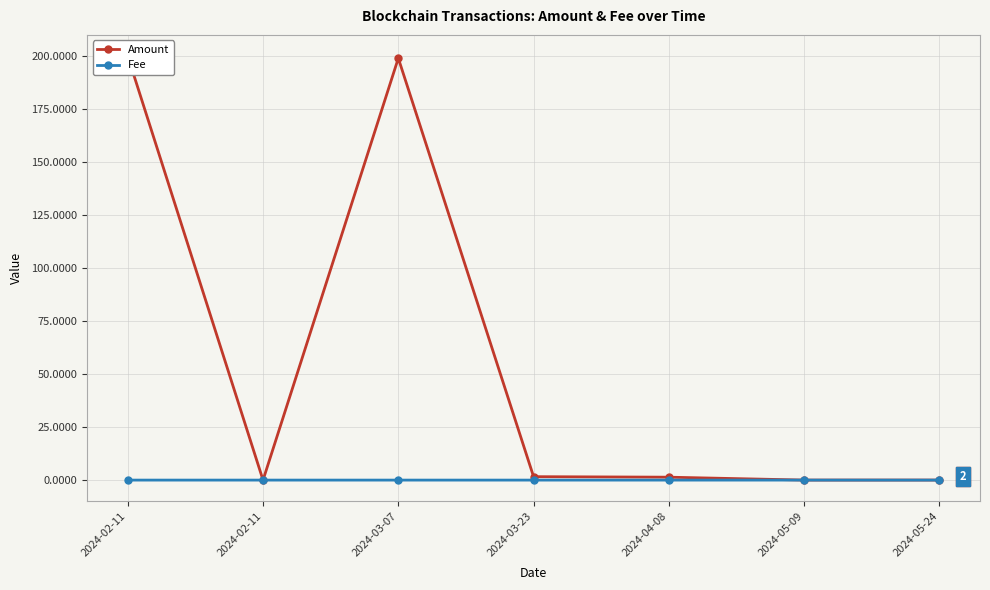

What is the total value across all series at 2024-02-11?

200.0